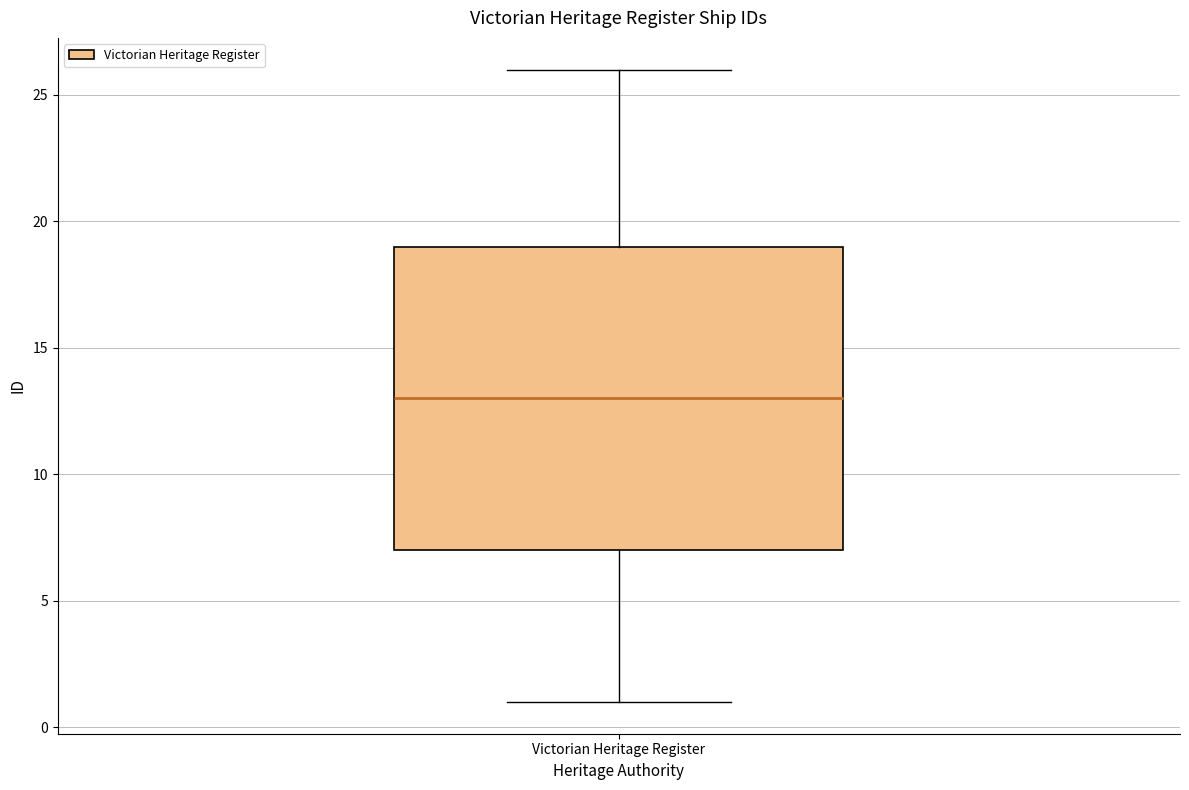

Read this box plot against the y-axis: the position of the median line, the range covered by the box, and the ends of both whiskers. The values are not printed on the chart, so give them approximately, as read against the axis.

median 13, box 7 to 19, whiskers 1 to 26